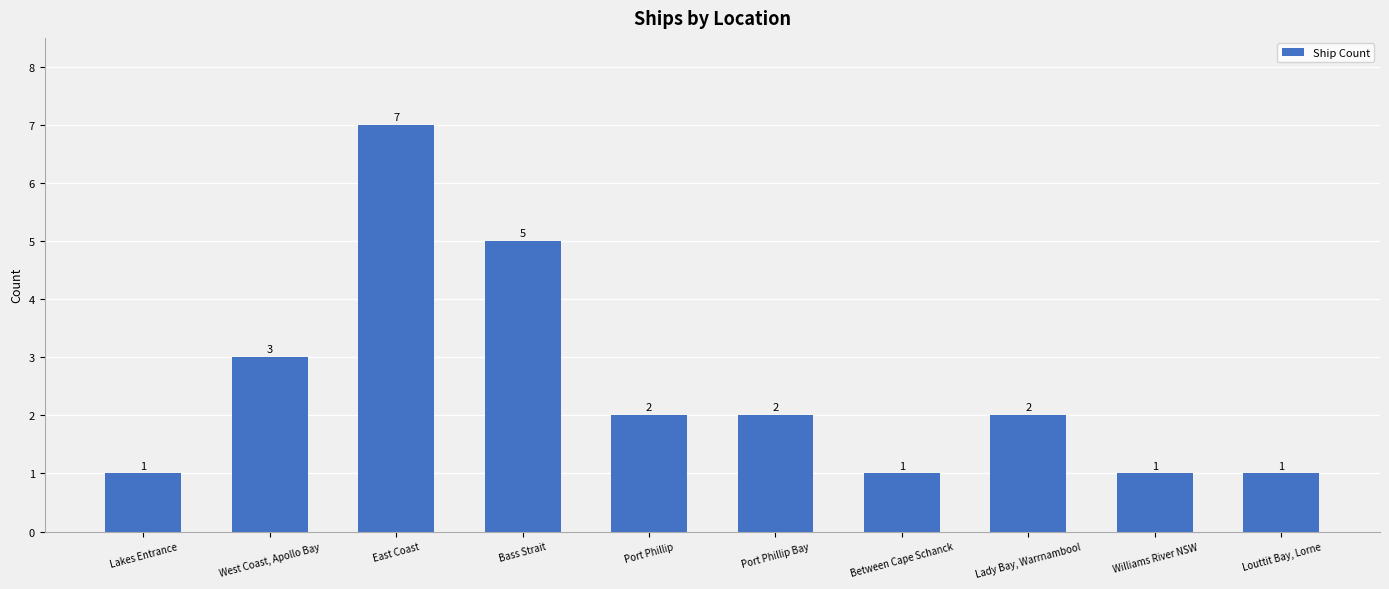

What is the change in value from Bass Strait to Louttit Bay, Lorne?

-4